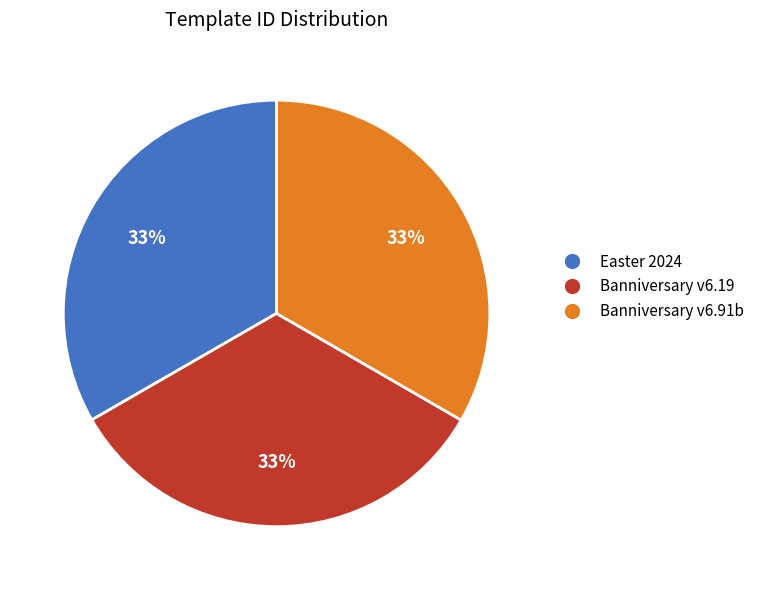

The Easter 2024 slice represents 33% of the pie. True or false?

True